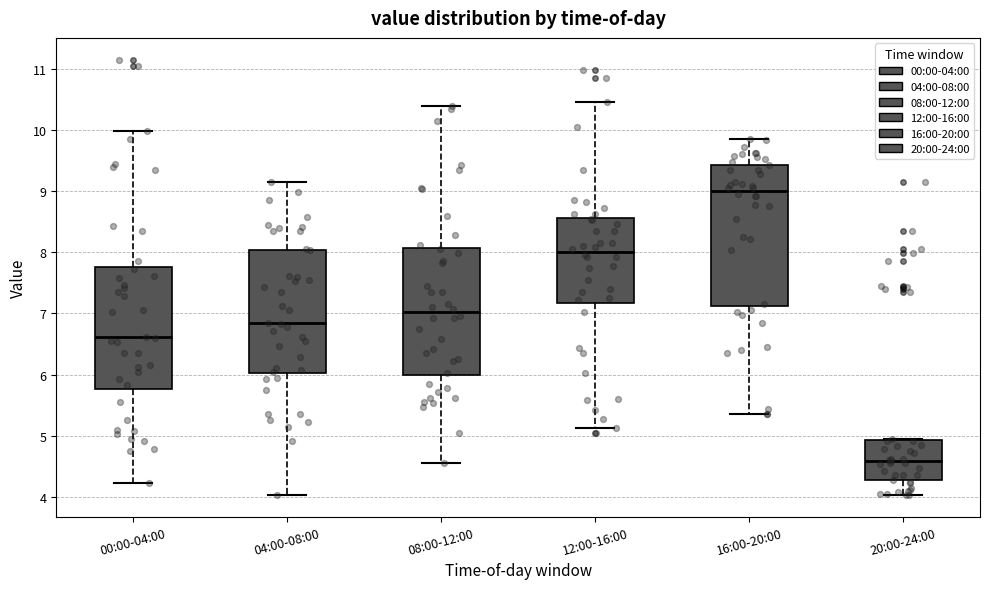

Where is the lower edge of the box for 20:00-24:00 on the y-axis? The values are not printed on the chart, so give them approximately, as read against the axis.

4.3